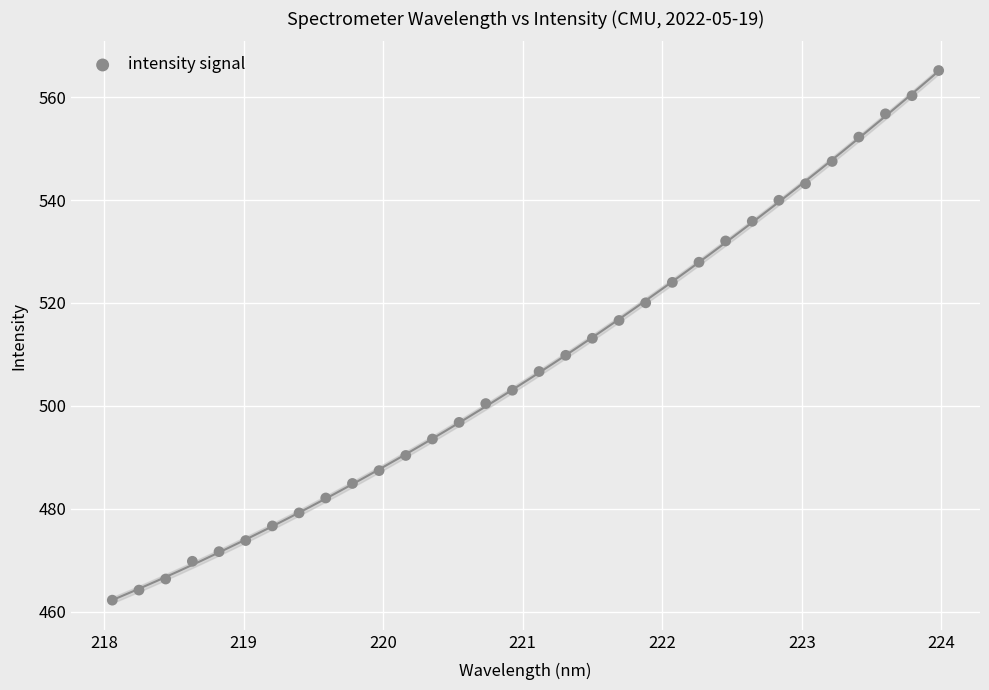

What is the range of X values (max minus min)?

5.9